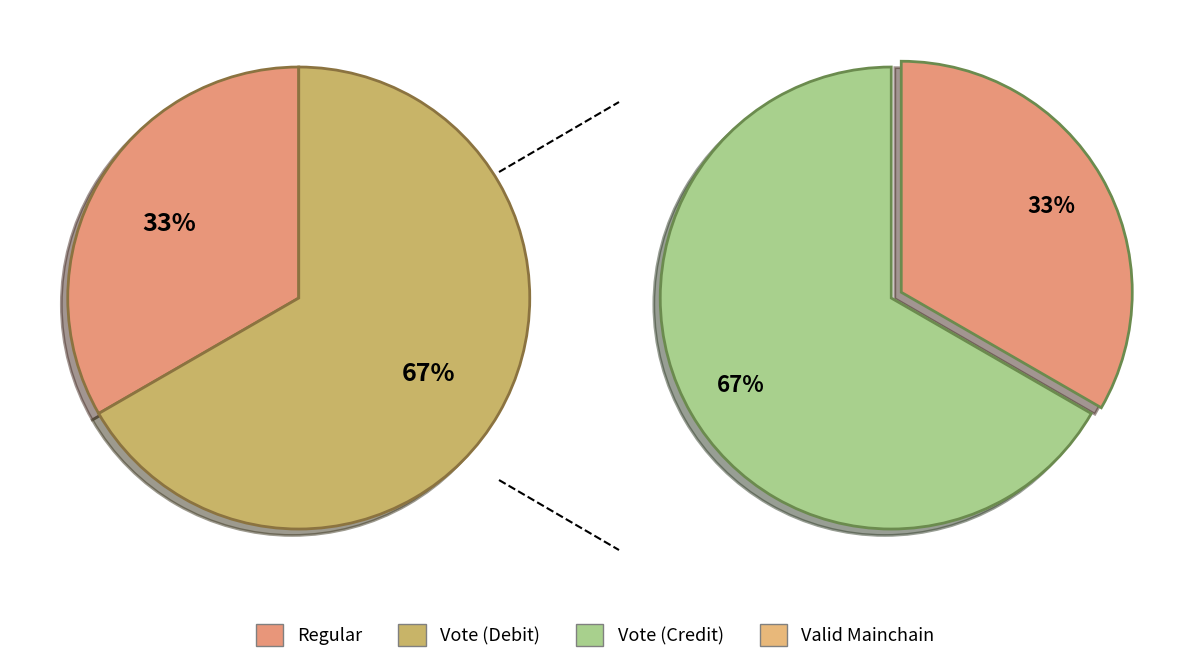

The Vote slice represents 67% of the pie. True or false?

True